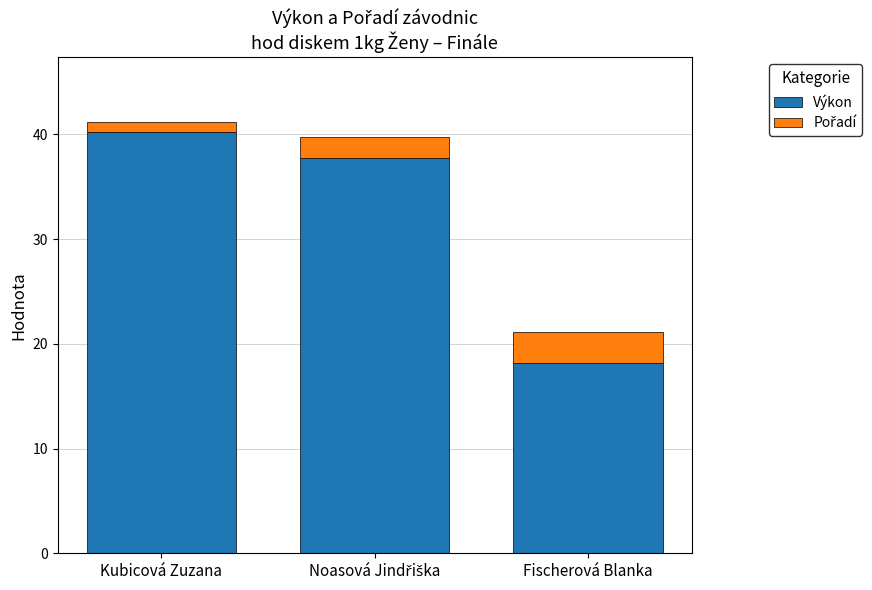

Reading left to right, list the values for the Výkon series.

40.2	37.7	18.1